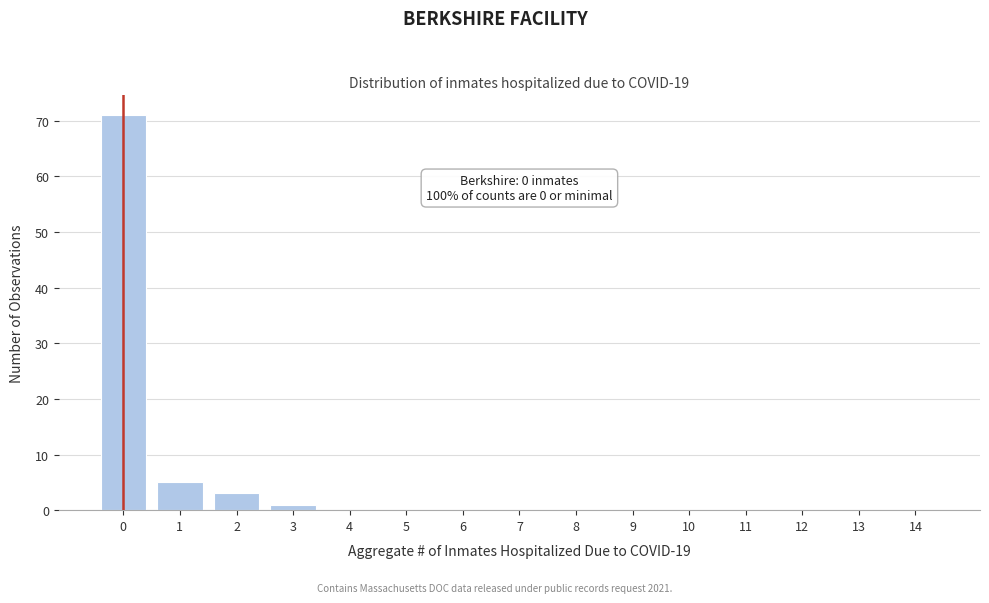

Reading right to left, extract all data points from this chart.

14=0	13=0	12=0	11=0	10=0	9=0	8=0	7=0	6=0	5=0	4=0	3=1	2=3	1=5	0=71